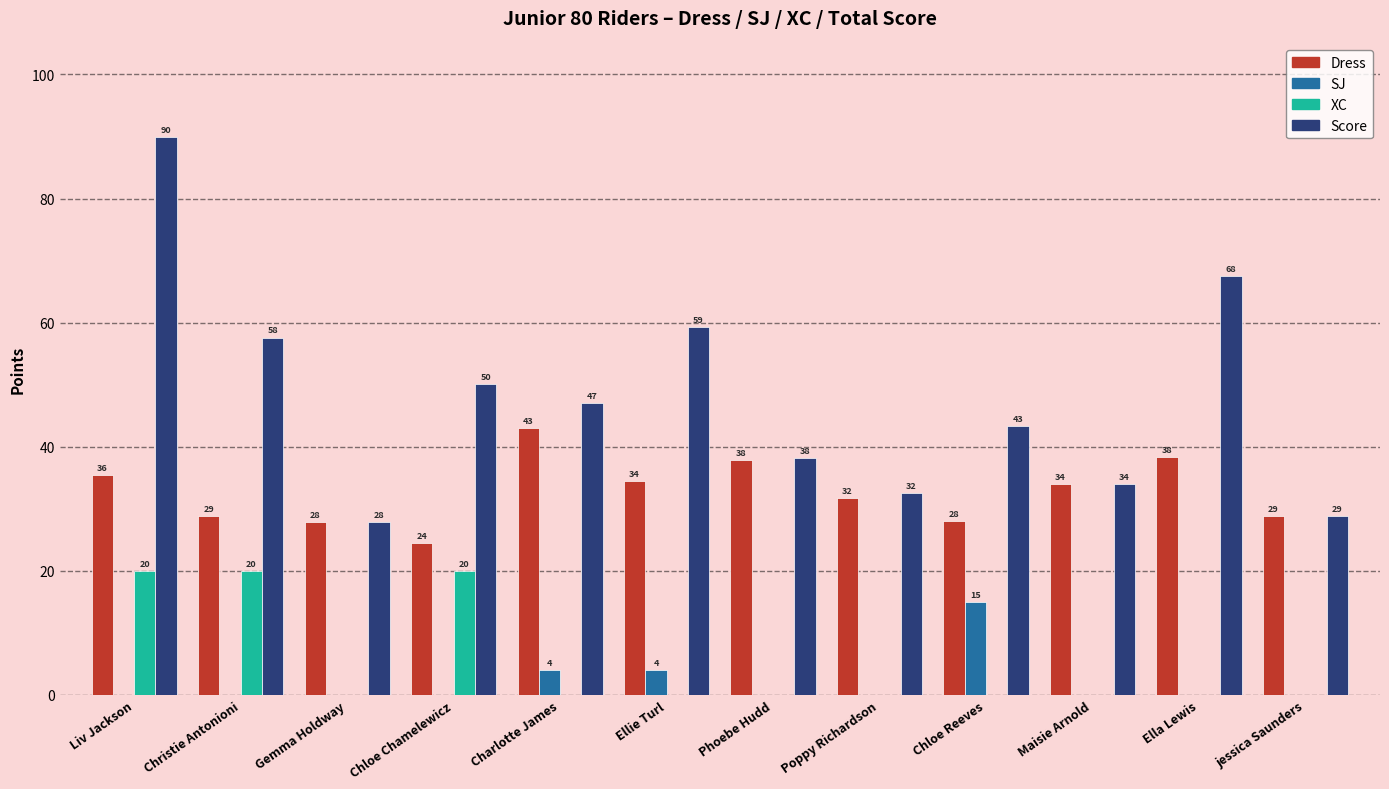

Which series changed the most between Charlotte James and Chloe Reeves?

Dress